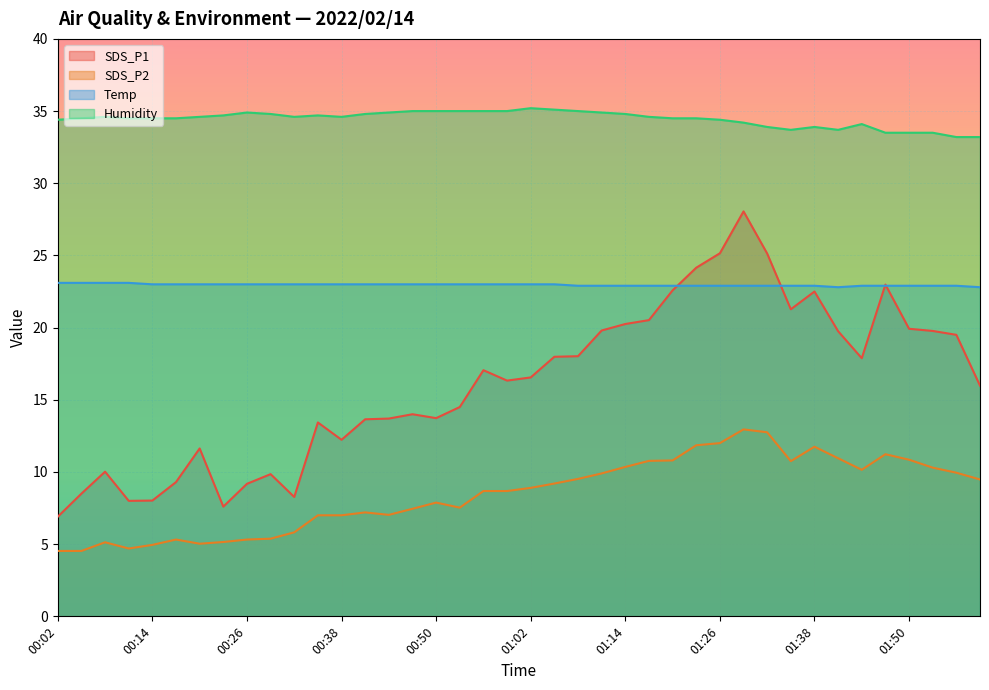

What is the highest value of the SDS_P2 series?

12.9